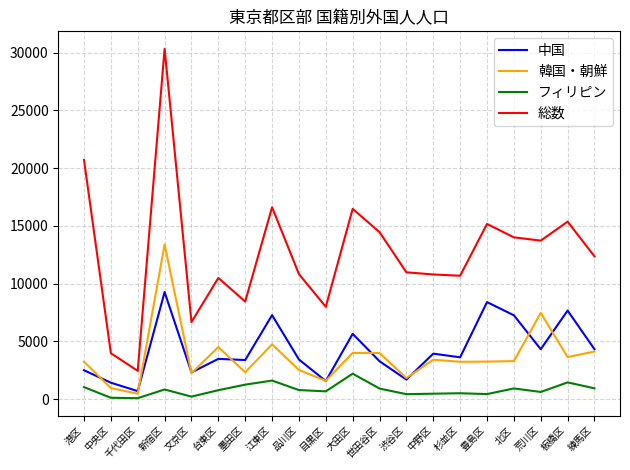

At which label does 中国 reach its minimum?

千代田区